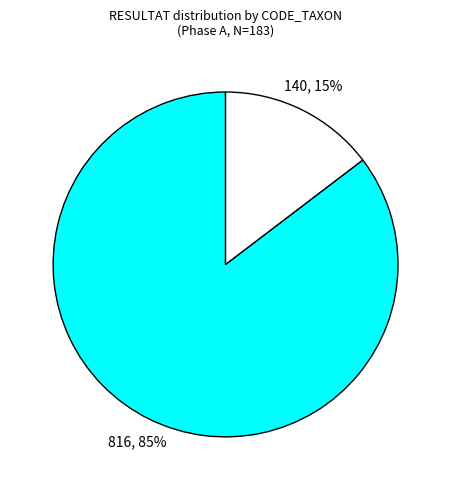

To the nearest percent, what is the average slice percentage?

50%